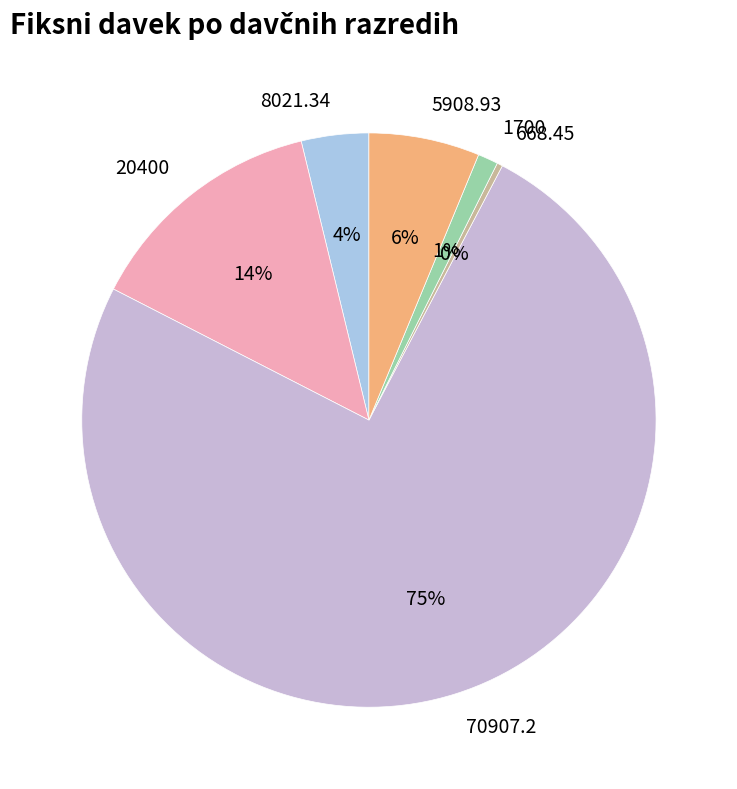

Count the number of slices in the pie.

6